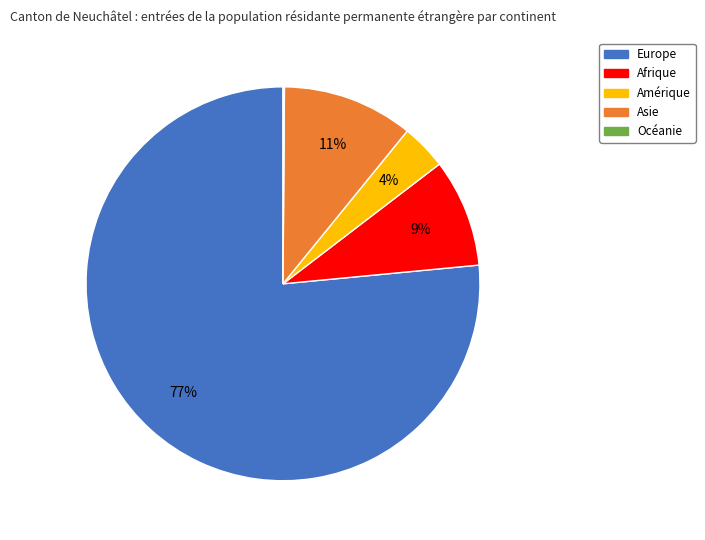

Is the sum of Amérique and Europe greater than half?

Yes